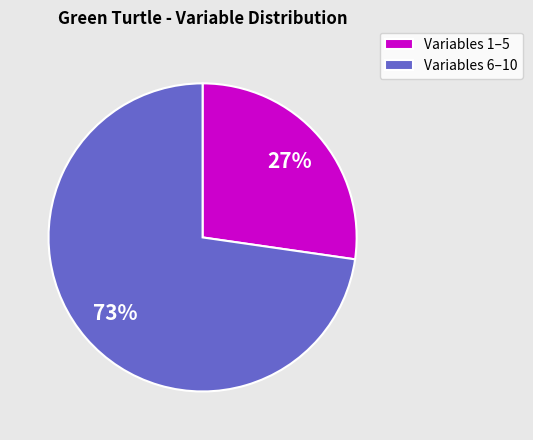

To the nearest percent, what percentage of the pie is Variables 6–10?

73%